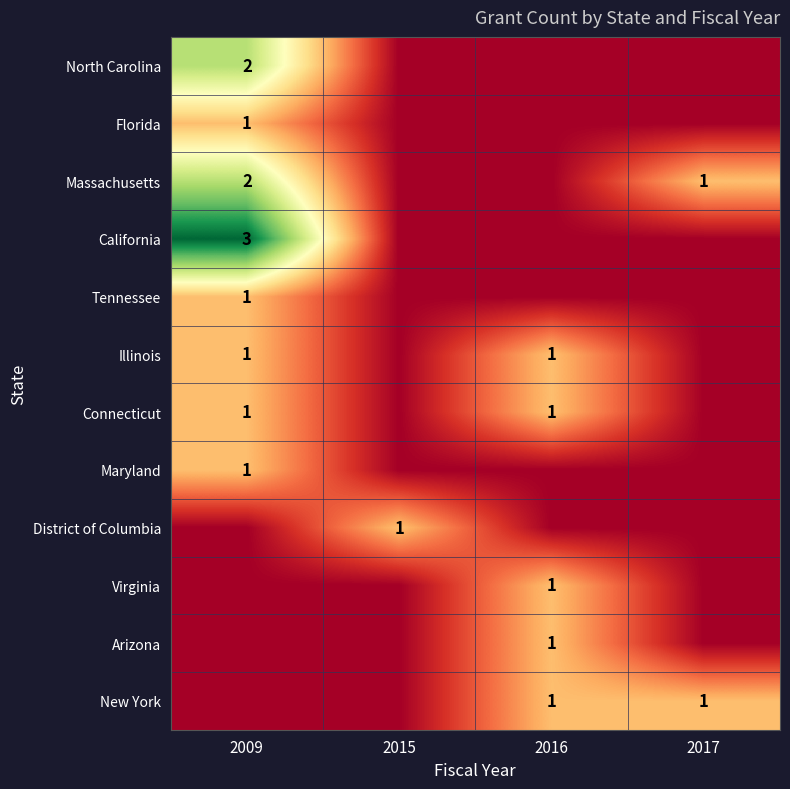

The North Carolina series shows 2 at 2009. True or false?

True